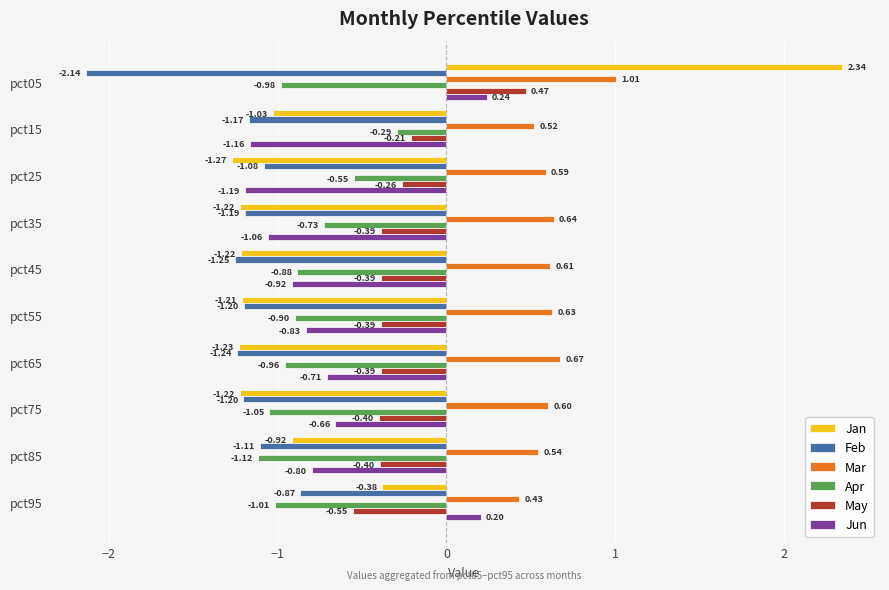

What is the sum of all Apr values?

-8.5